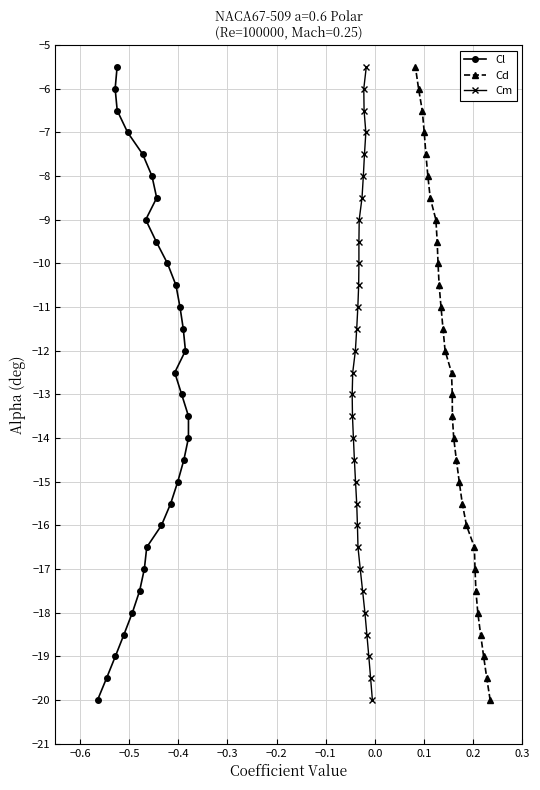

What is the minimum value for Cl?

-20.0